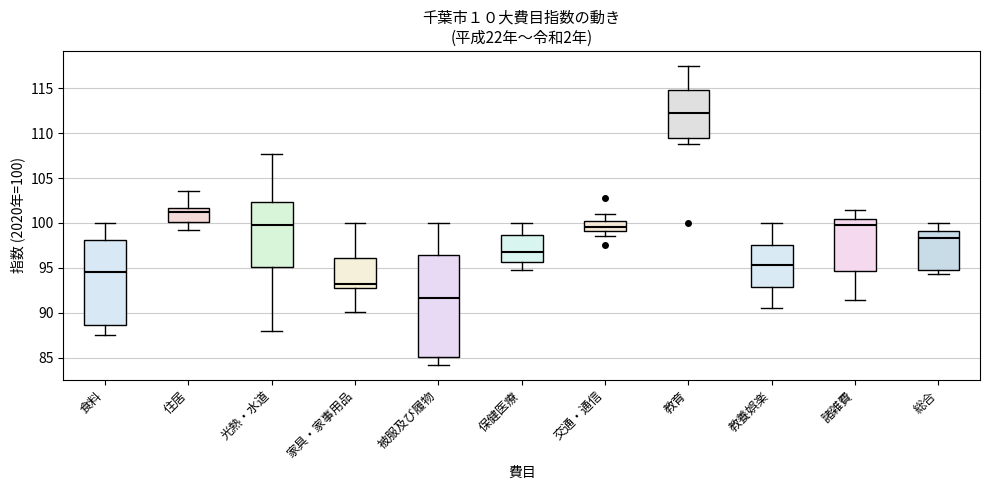

Reading left to right, read every box against the y-axis: the position of its median line, the range the box covers, and the ends of its whiskers. The values are not printed on the chart, so give them approximately, as read against the axis.

食料: median 94.5, box 88.5 to 98.0, whiskers 87.5 to 100.0
住居: median 101.0, box 100.0 to 101.5, whiskers 99.0 to 103.5
光熱・水道: median 100.0, box 95.0 to 102.5, whiskers 88.0 to 107.5
家具・家事用品: median 93.0 (just above the box's lower edge), box 93.0 to 96.0, whiskers 90.0 to 100.0
被服及び履物: median 91.5, box 85.0 to 96.5, whiskers 84.0 to 100.0
保健医療: median 97.0, box 95.5 to 98.5, whiskers 95.0 to 100.0
交通・通信: median 99.5, box 99.0 to 100.5, whiskers 98.5 to 101.0
教育: median 112.5, box 109.5 to 115.0, whiskers 109.0 to 117.5
教養娯楽: median 95.5, box 93.0 to 97.5, whiskers 90.5 to 100.0
諸雑費: median 100.0, box 94.5 to 100.5, whiskers 91.5 to 101.5
総合: median 98.5, box 95.0 to 99.0, whiskers 94.5 to 100.0